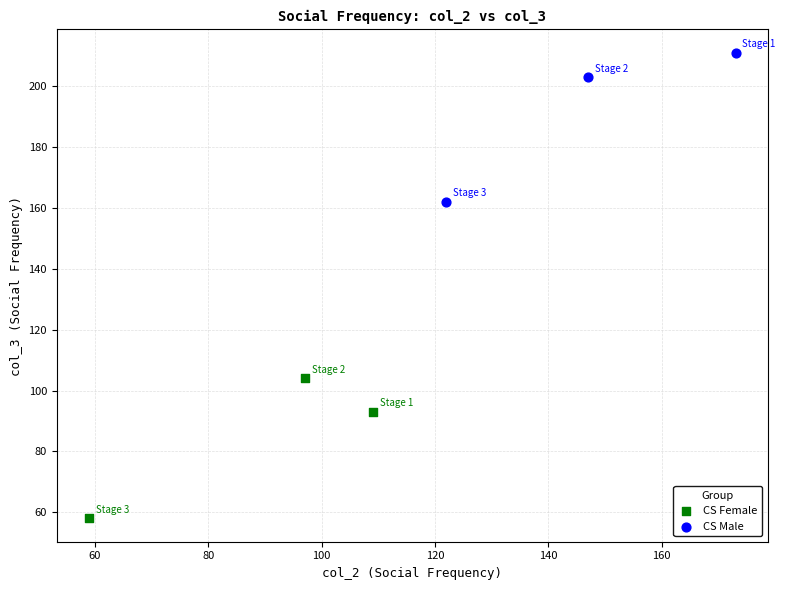

Which series reaches the minimum Y coordinate?

CS Female